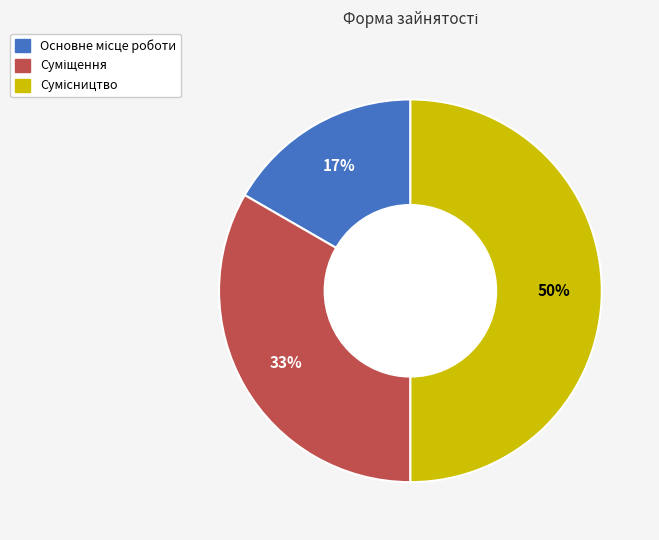

To the nearest percent, what is the difference between the largest and smallest slice percentages?

33%